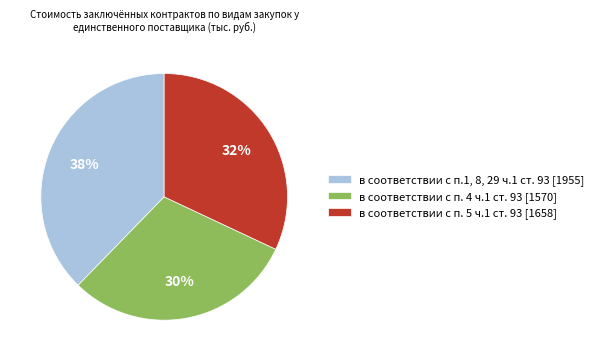

To the nearest percent, what is the combined percentage of в соответствии с п.1, 8, 29 ч.1 ст. 93 [1955] and в соответствии с п. 4 ч.1 ст. 93 [1570]?

68%